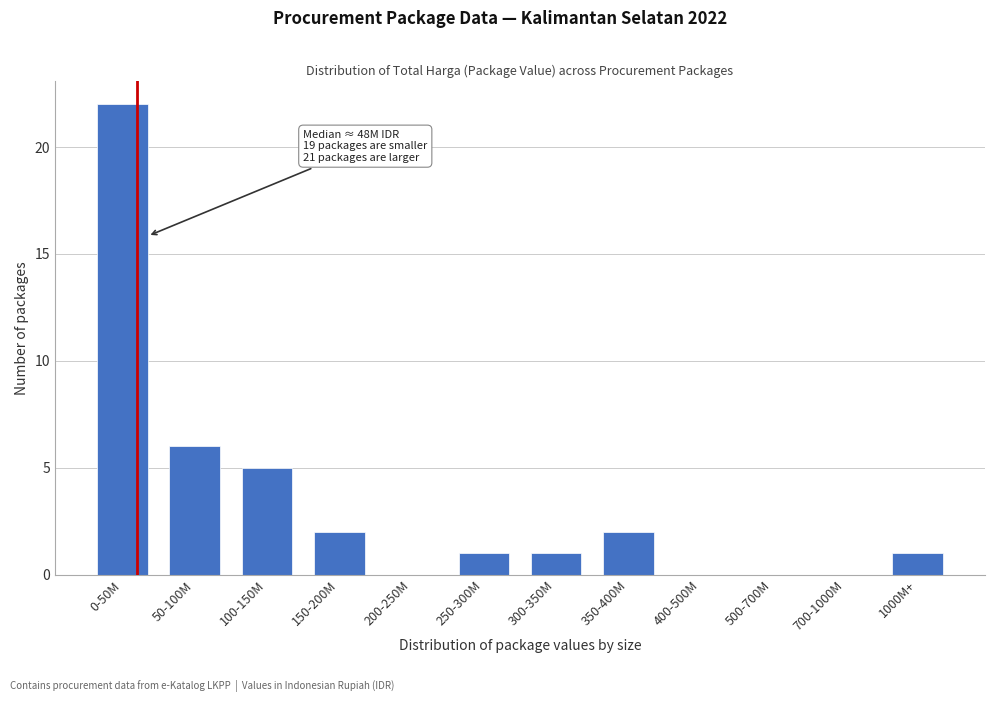

Reading left to right, list all the values displayed in this chart.

0-50M=22	50-100M=6	100-150M=5	150-200M=2	200-250M=0	250-300M=1	300-350M=1	350-400M=2	400-500M=0	500-700M=0	700-1000M=0	1000M+=1